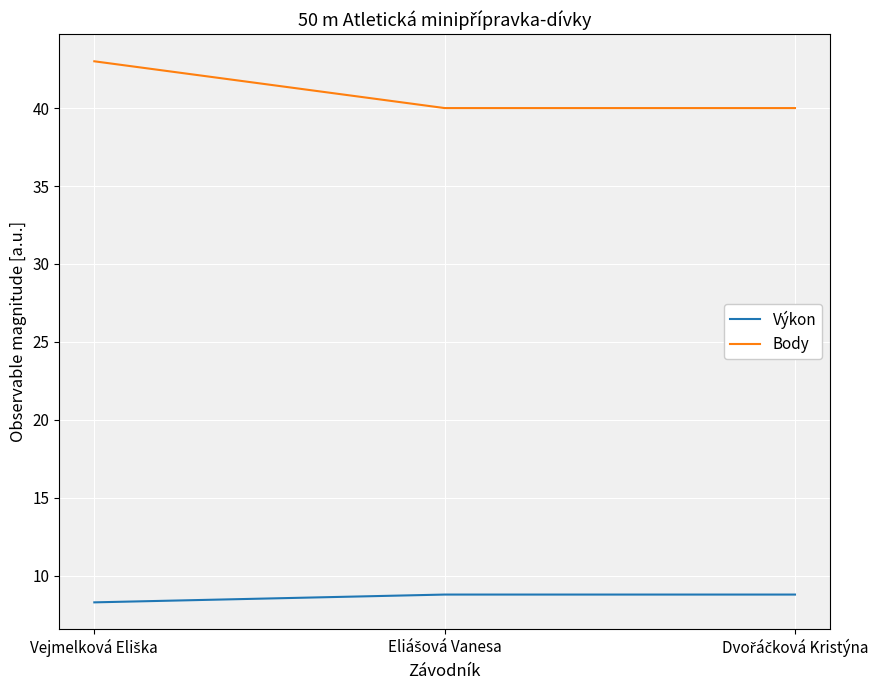

How many lines are shown in the chart?

2